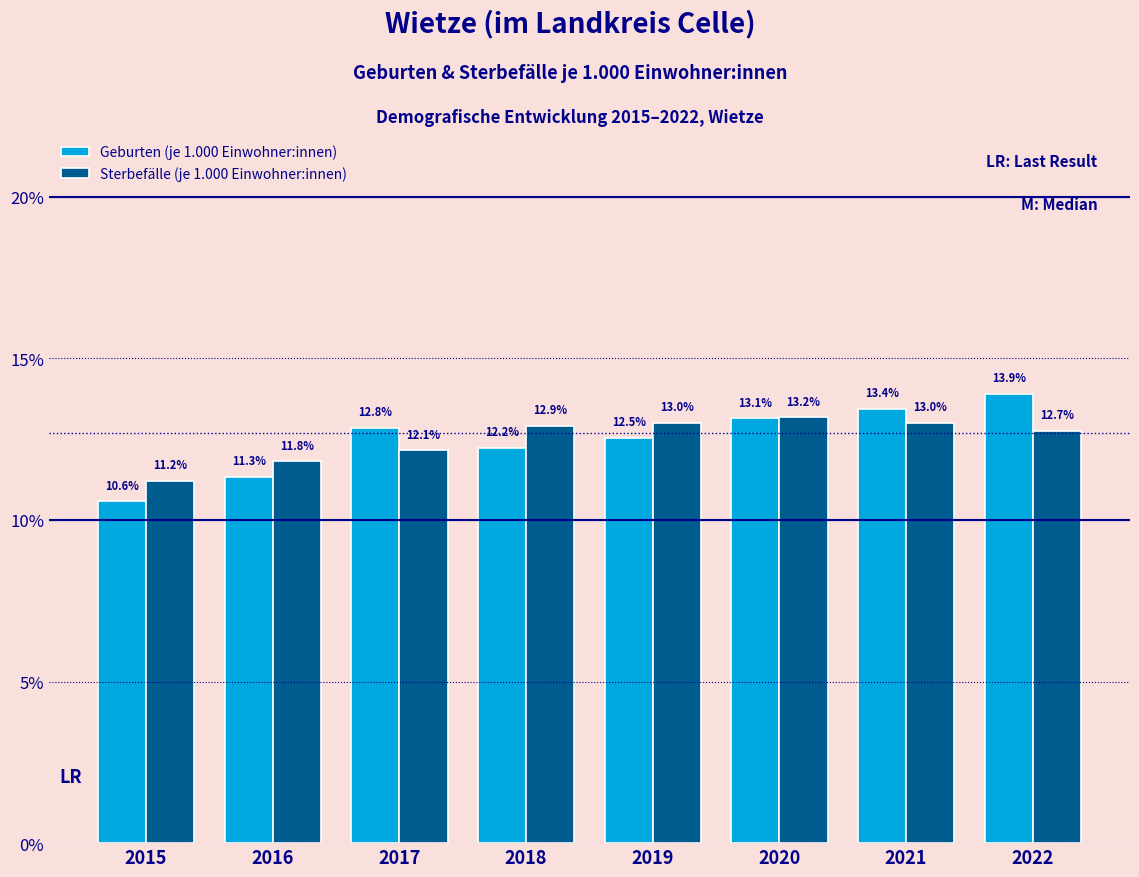

Reading right to left, extract all data points from this chart.

Geburten (je 1.000 Einwohner:innen): 2022=13.9	2021=13.4	2020=13.1	2019=12.5	2018=12.2	2017=12.8	2016=11.3	2015=10.6
Sterbefälle (je 1.000 Einwohner:innen): 2022=12.7	2021=13.0	2020=13.2	2019=13.0	2018=12.9	2017=12.1	2016=11.8	2015=11.2